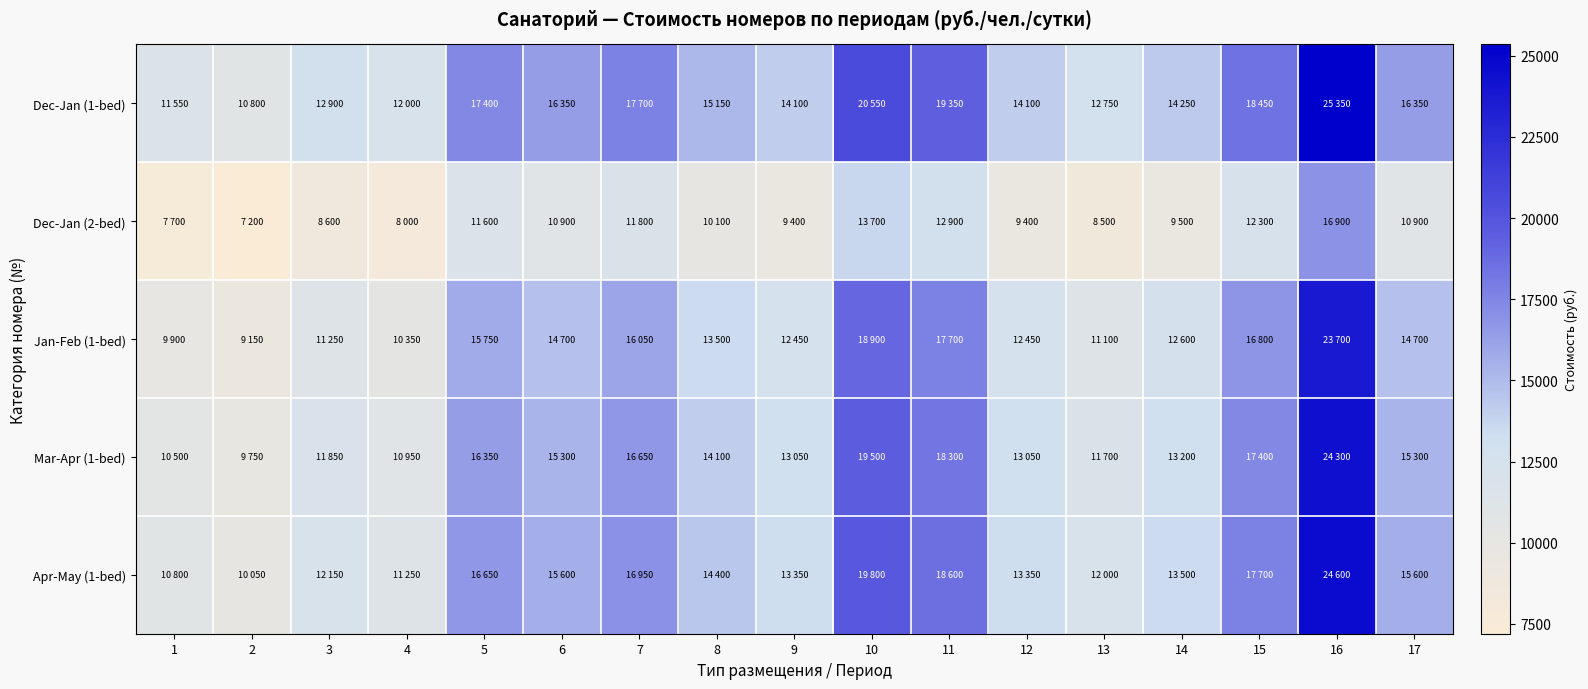

What is the greatest value displayed?

25350